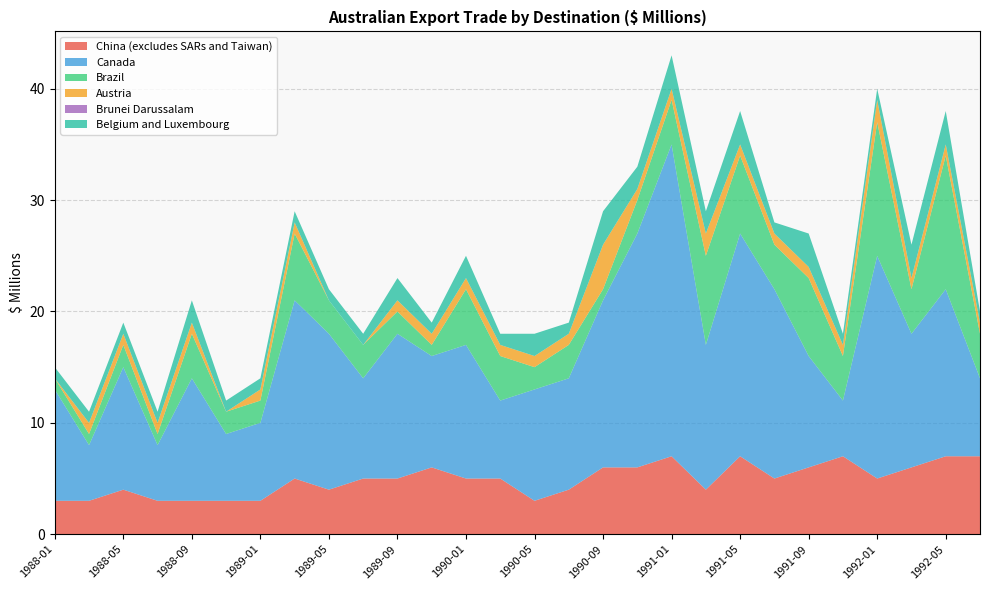

Reading left to right, transcribe all the data shown in this chart.

China (excludes SARs and Taiwan): 1988-01=3	1988-03=3	1988-05=4	1988-07=3	1988-09=3	1988-11=3	1989-01=3	1989-03=5	1989-05=4	1989-07=5	1989-09=5	1989-11=6	1990-01=5	1990-03=5	1990-05=3	1990-07=4	1990-09=6	1990-11=6	1991-01=7	1991-03=4	1991-05=7	1991-07=5	1991-09=6	1991-11=7	1992-01=5	1992-03=6	1992-05=7	1992-07=7
Canada: 1988-01=10	1988-03=5	1988-05=11	1988-07=5	1988-09=11	1988-11=6	1989-01=7	1989-03=16	1989-05=14	1989-07=9	1989-09=13	1989-11=10	1990-01=12	1990-03=7	1990-05=10	1990-07=10	1990-09=15	1990-11=21	1991-01=28	1991-03=13	1991-05=20	1991-07=17	1991-09=10	1991-11=5	1992-01=20	1992-03=12	1992-05=15	1992-07=7
Brazil: 1988-01=1	1988-03=1	1988-05=2	1988-07=1	1988-09=4	1988-11=2	1989-01=2	1989-03=6	1989-05=3	1989-07=3	1989-09=2	1989-11=1	1990-01=5	1990-03=4	1990-05=2	1990-07=3	1990-09=1	1990-11=3	1991-01=4	1991-03=8	1991-05=7	1991-07=4	1991-09=7	1991-11=4	1992-01=12	1992-03=4	1992-05=12	1992-07=4
Austria: 1988-01=0	1988-03=1	1988-05=1	1988-07=1	1988-09=1	1988-11=0	1989-01=1	1989-03=1	1989-05=0	1989-07=0	1989-09=1	1989-11=1	1990-01=1	1990-03=1	1990-05=1	1990-07=1	1990-09=4	1990-11=1	1991-01=1	1991-03=2	1991-05=1	1991-07=1	1991-09=1	1991-11=1	1992-01=2	1992-03=1	1992-05=1	1992-07=1
Brunei Darussalam: 1988-01=0	1988-03=0	1988-05=0	1988-07=0	1988-09=0	1988-11=0	1989-01=0	1989-03=0	1989-05=0	1989-07=0	1989-09=0	1989-11=0	1990-01=0	1990-03=0	1990-05=0	1990-07=0	1990-09=0	1990-11=0	1991-01=0	1991-03=0	1991-05=0	1991-07=0	1991-09=0	1991-11=0	1992-01=0	1992-03=0	1992-05=0	1992-07=0
Belgium and Luxembourg: 1988-01=1	1988-03=1	1988-05=1	1988-07=1	1988-09=2	1988-11=1	1989-01=1	1989-03=1	1989-05=1	1989-07=1	1989-09=2	1989-11=1	1990-01=2	1990-03=1	1990-05=2	1990-07=1	1990-09=3	1990-11=2	1991-01=3	1991-03=2	1991-05=3	1991-07=1	1991-09=3	1991-11=1	1992-01=1	1992-03=3	1992-05=3	1992-07=1